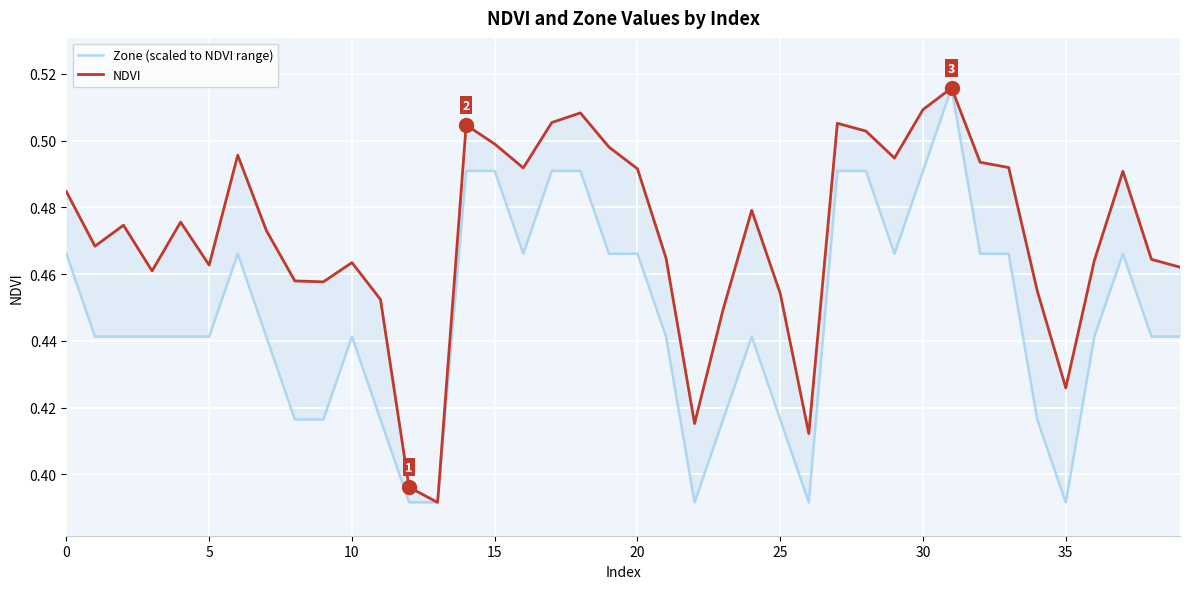

What is the label of the 23rd point from the right?

17